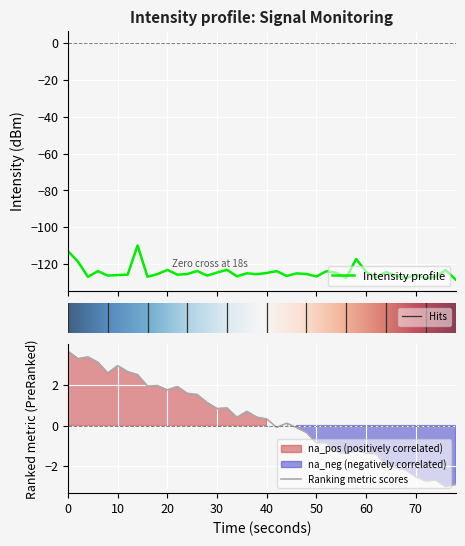

What is the lowest value of the Intensity profile series?

-128.3